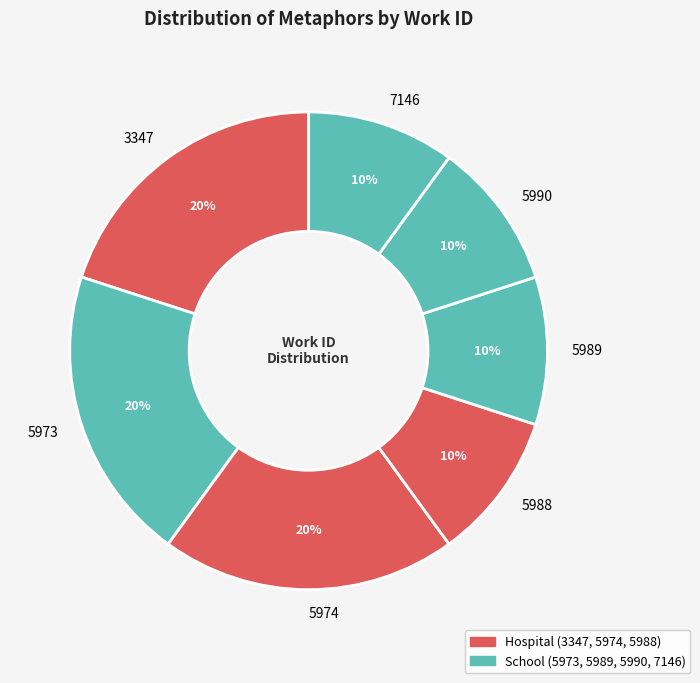

Is there any slice that represents more than half of the pie?

No